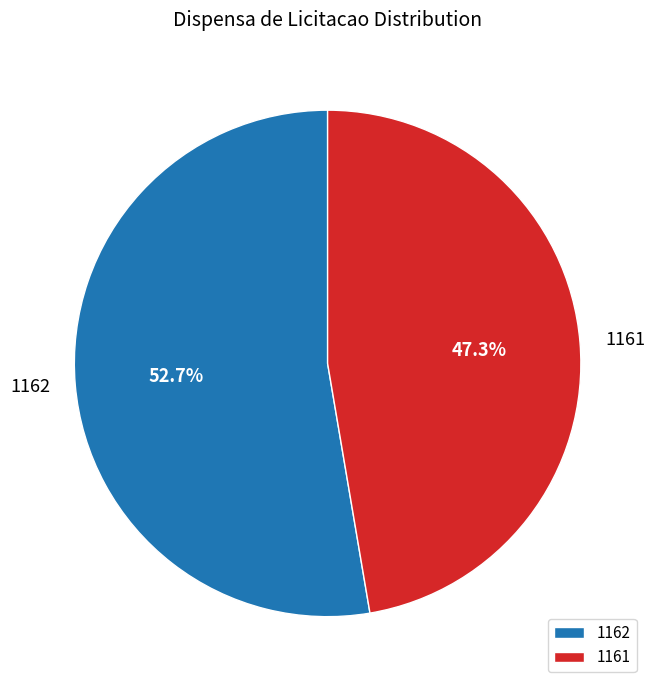

How many slices are in this pie chart?

2